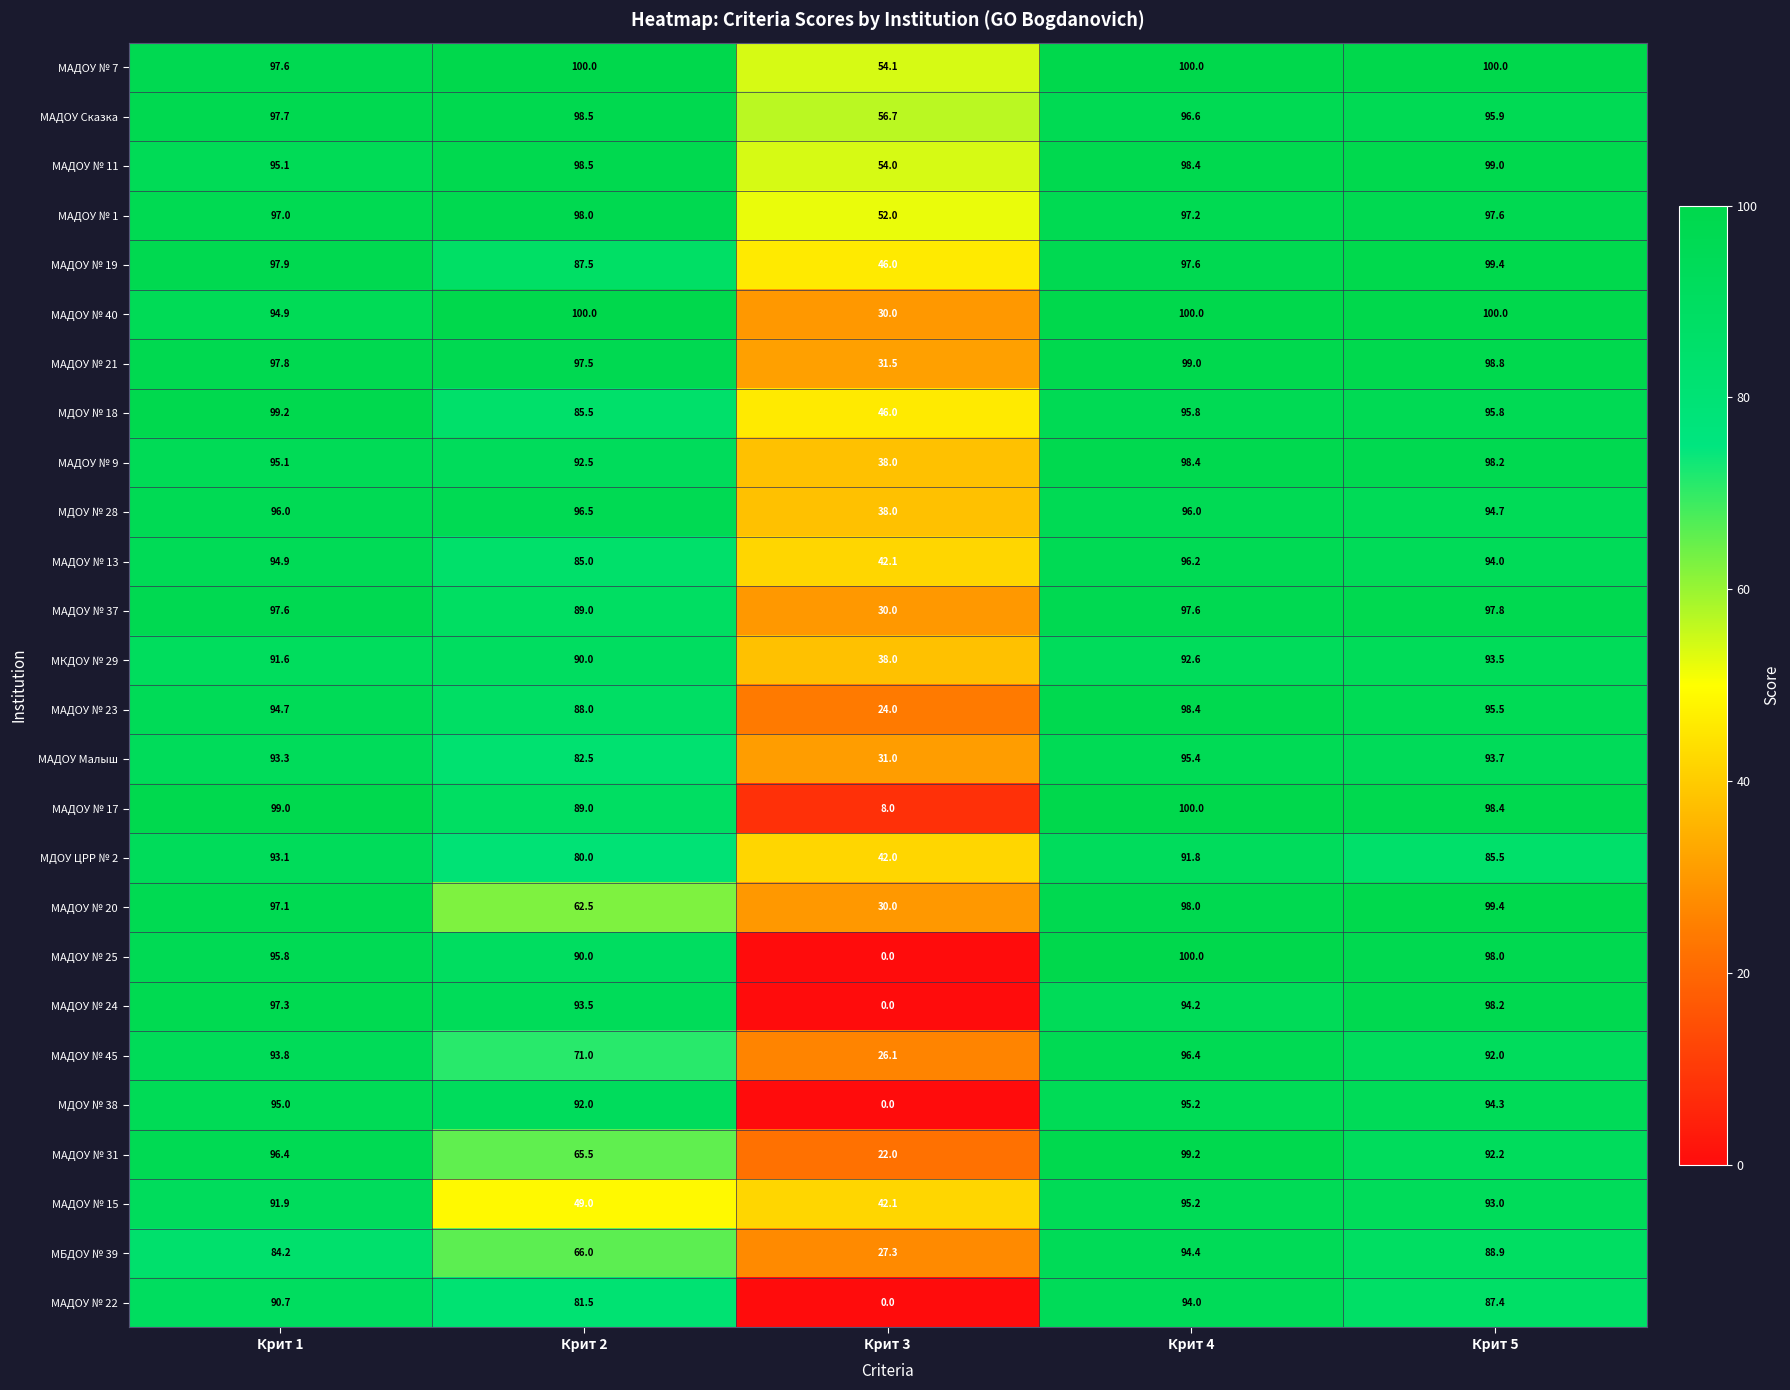

What is the spread (max minus min) of values at Крит 3?

56.7